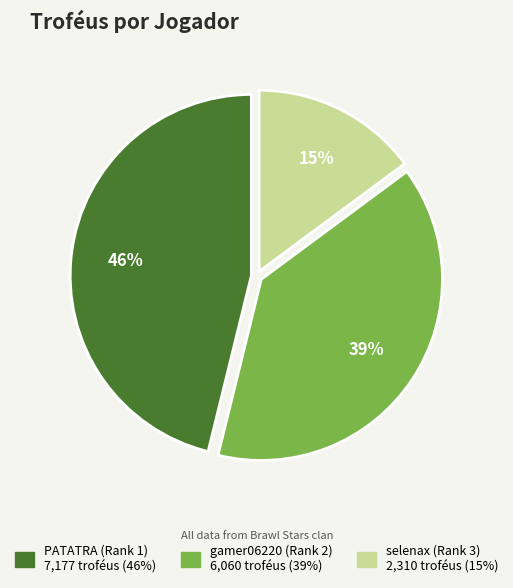

Which has a higher value, PATATRA (Rank 1) or selenax (Rank 3)?

PATATRA (Rank 1)